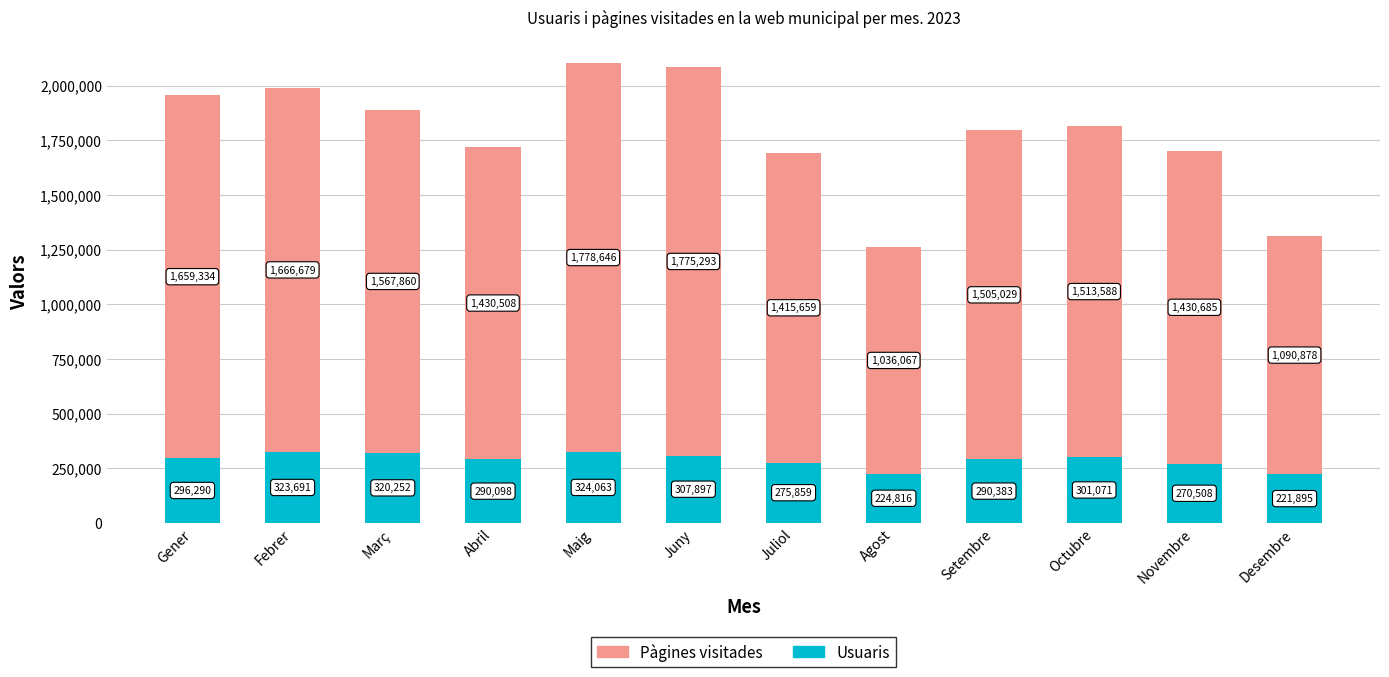

What is the sum of the Usuaris values at Agost and Novembre?

495324